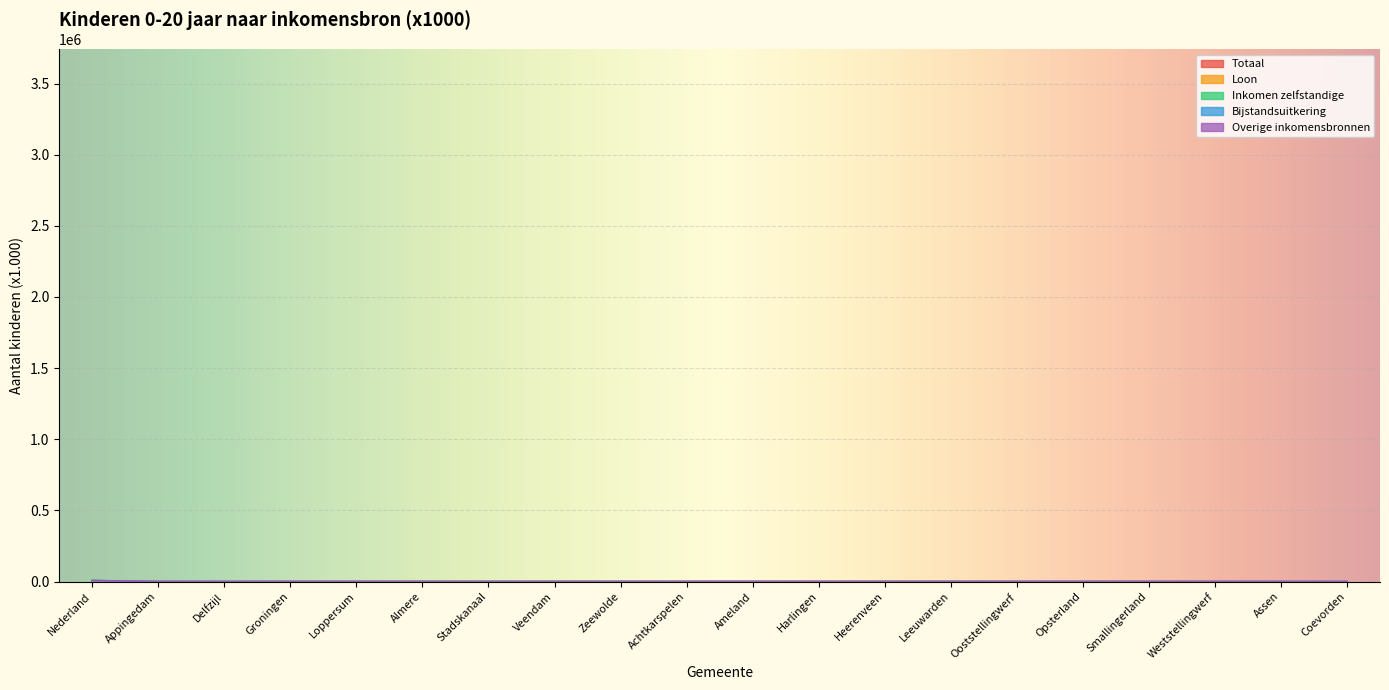

How many series are shown in this chart?

5